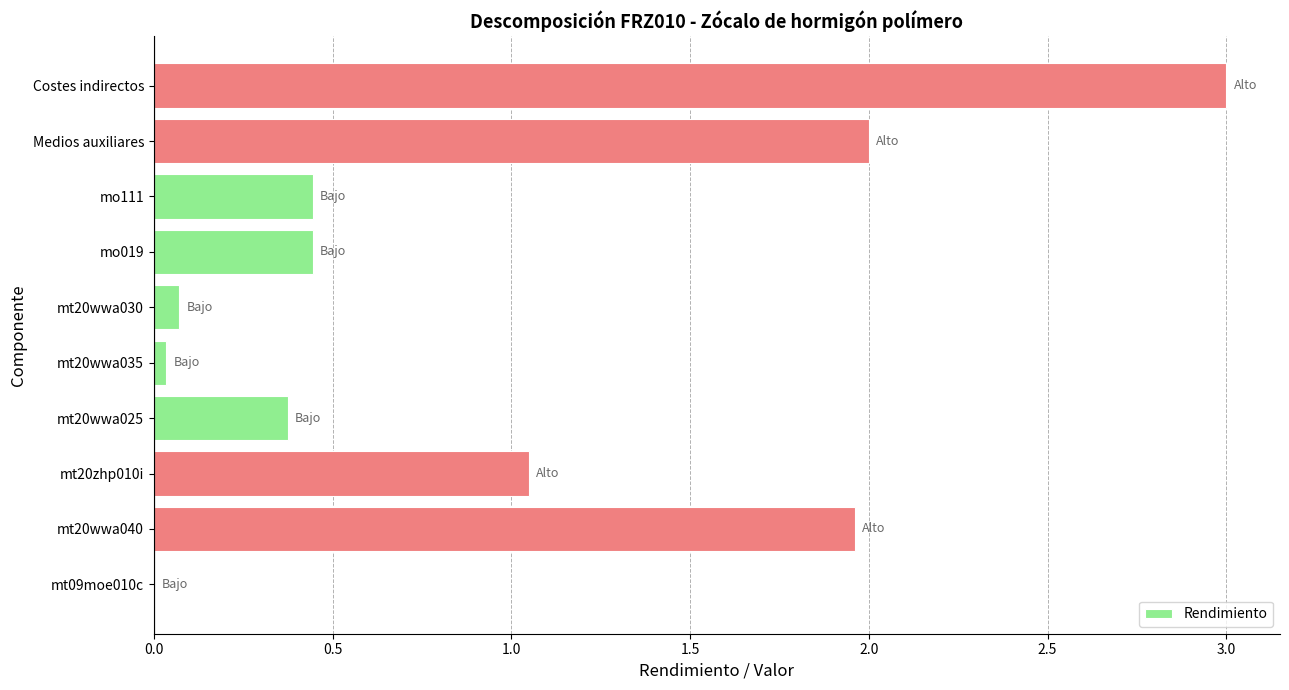

The chart shows a value of 0.1 at mt20wwa030. True or false?

True